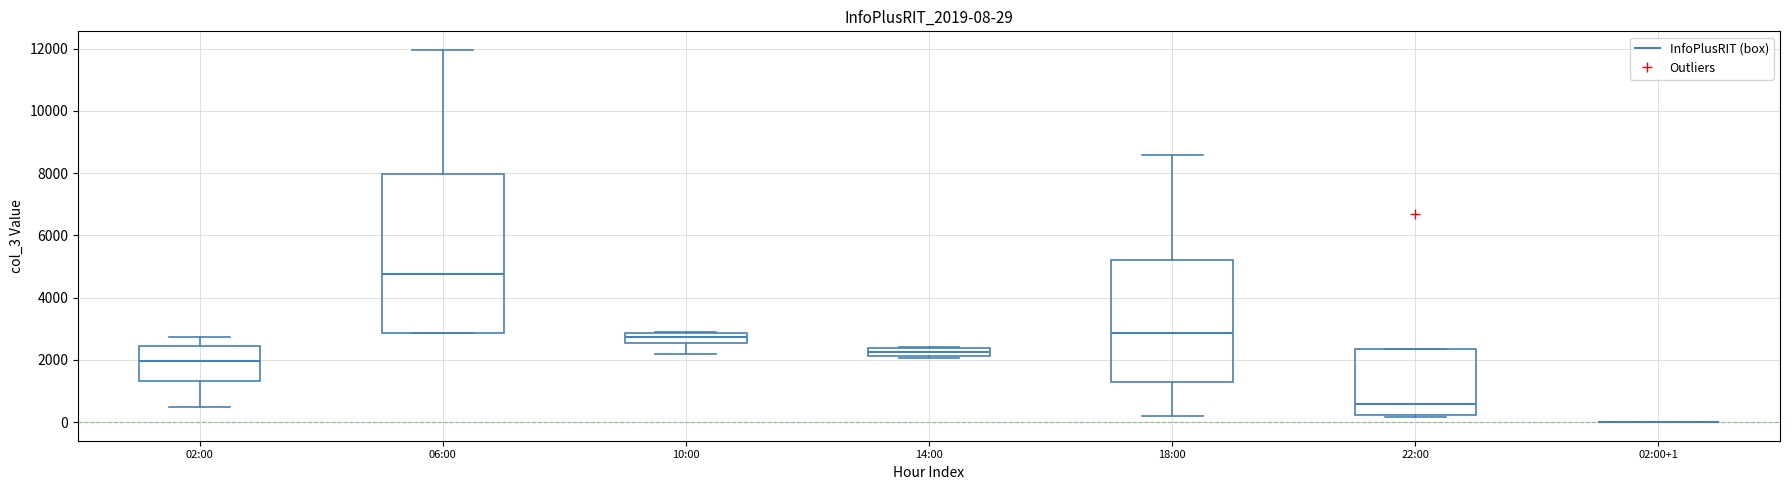

Which box is the tallest, from its lower edge to its upper edge?

06:00